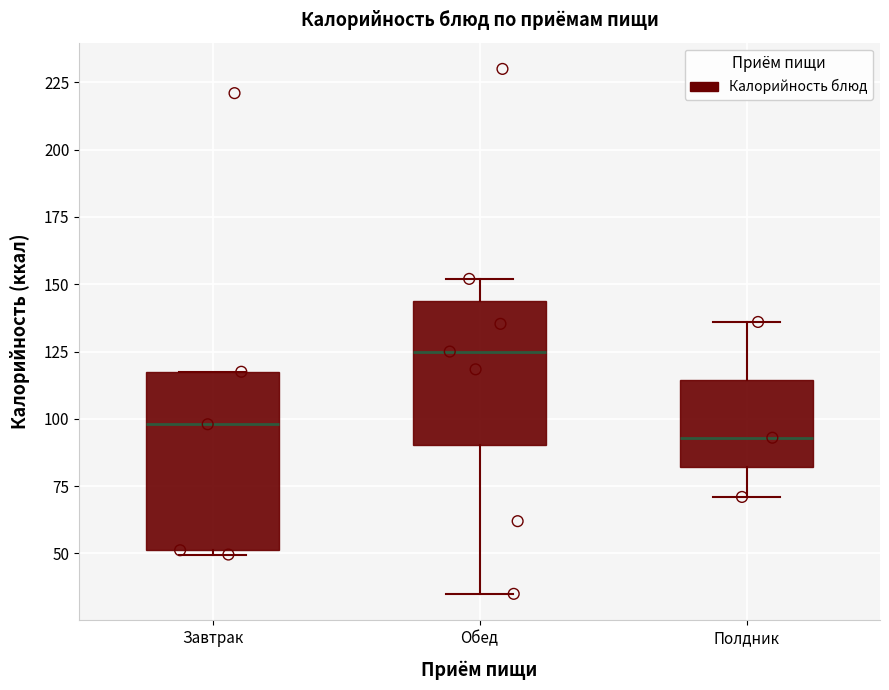

Where does the upper whisker of the box for Обед end on the y-axis? The values are not printed on the chart, so give them approximately, as read against the axis.

150